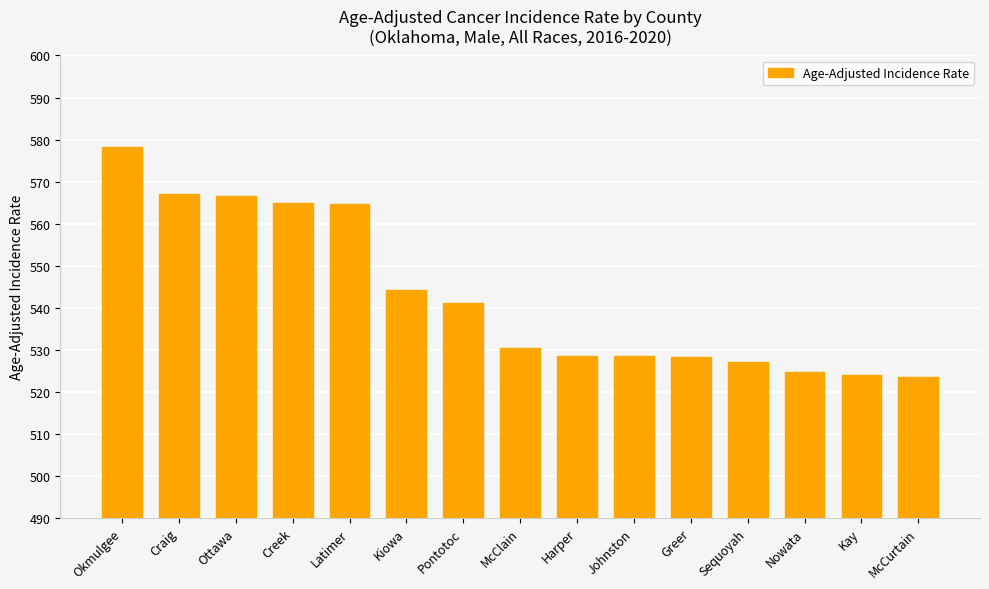

What is the approximate value at Nowata?

524.8